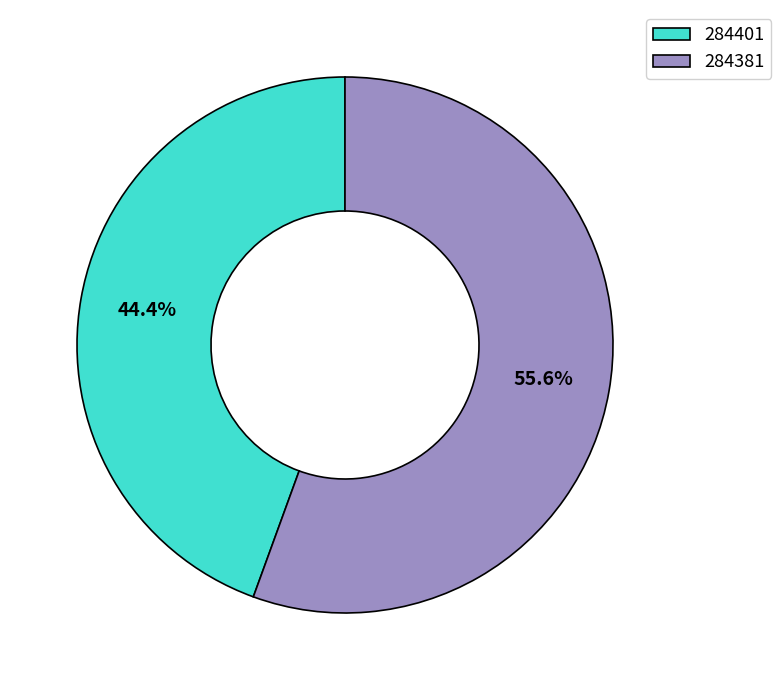

To the nearest percent, what percentage of the pie is 284401?

44%